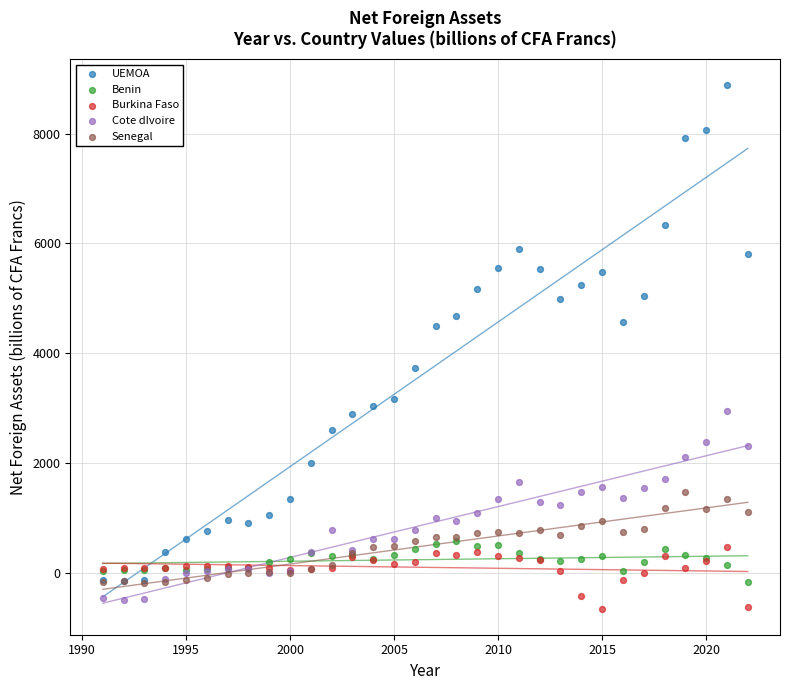

Which series reaches the minimum Y coordinate?

Burkina Faso